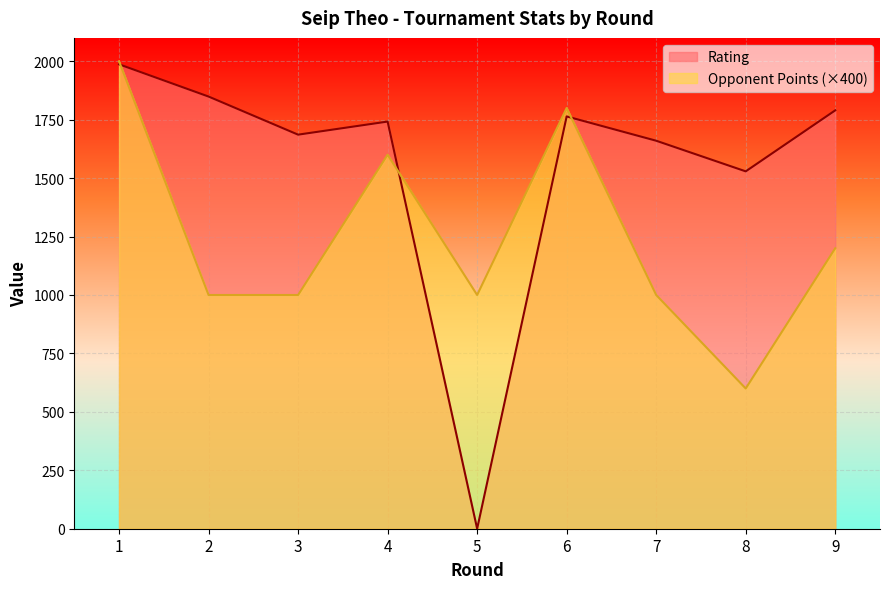

Which category has the highest value in the Opponent Points series?

1